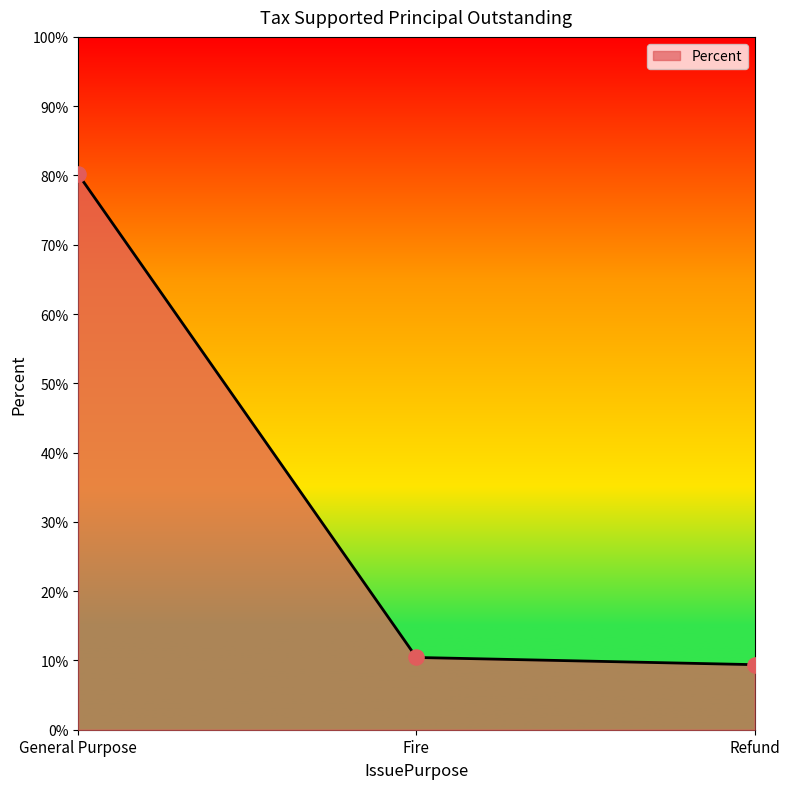

What is the change in value from General Purpose to Refund?

-70.8